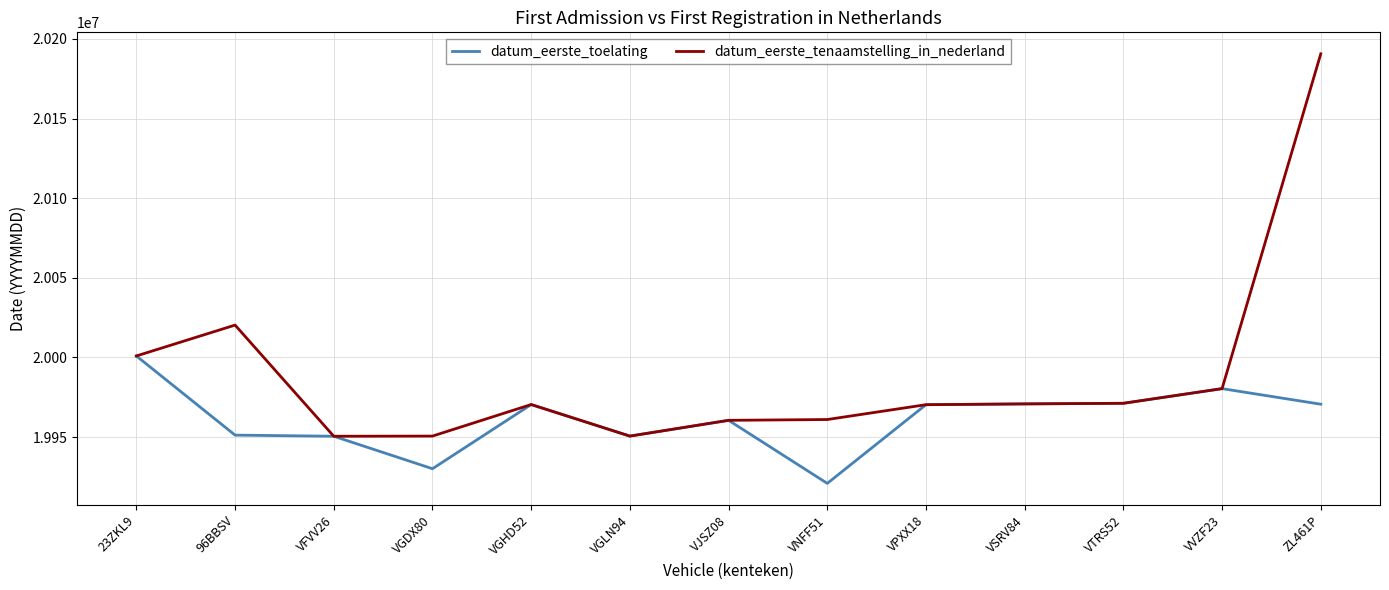

Where is datum_eerste_tenaamstelling_in_nederland nearest to the value 20070567?

96BBSV